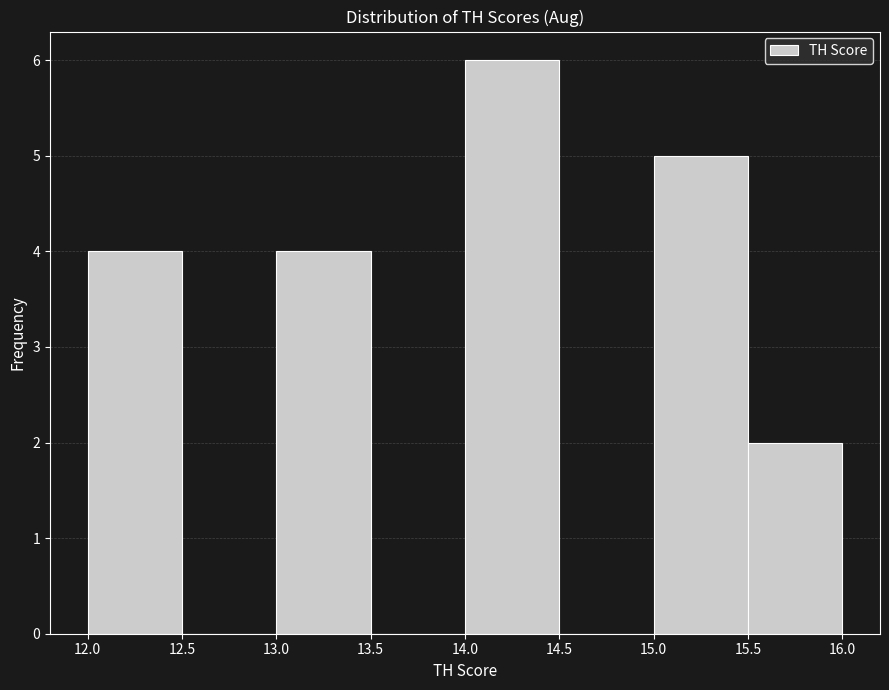

How tall is the bar that spans 15.0 to 15.5 on the x-axis? The values are not printed on the chart, so give them approximately, as read against the axis.

5